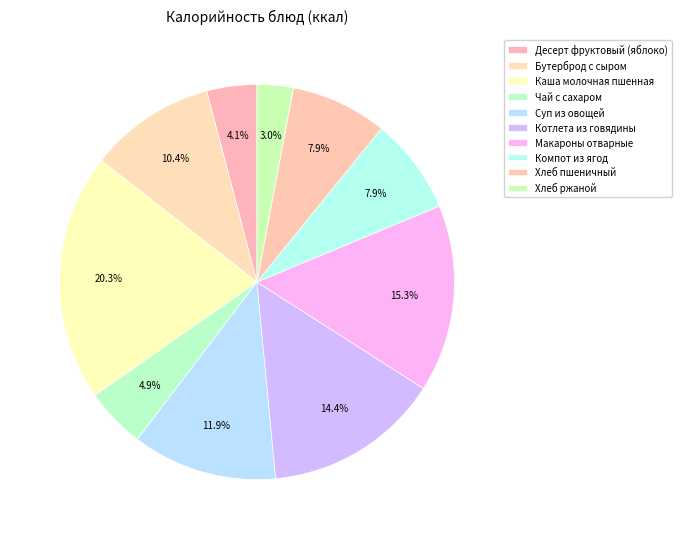

How many segments does this pie chart have?

10